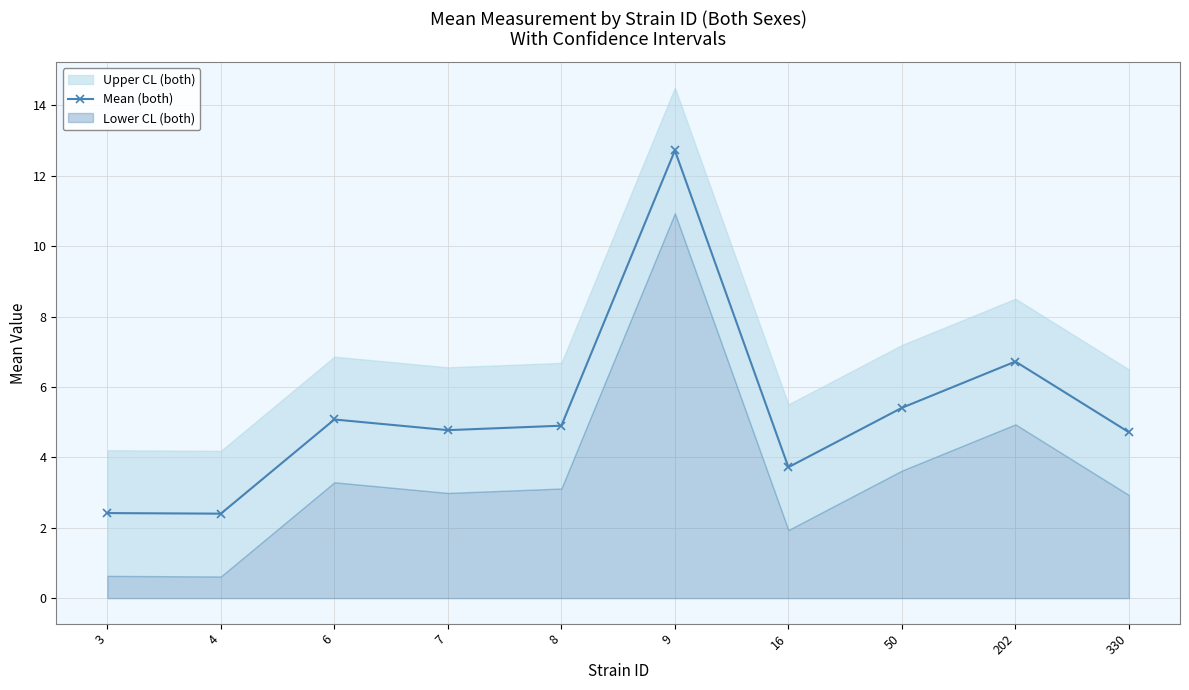

At which category does the data reach its first local peak?

6